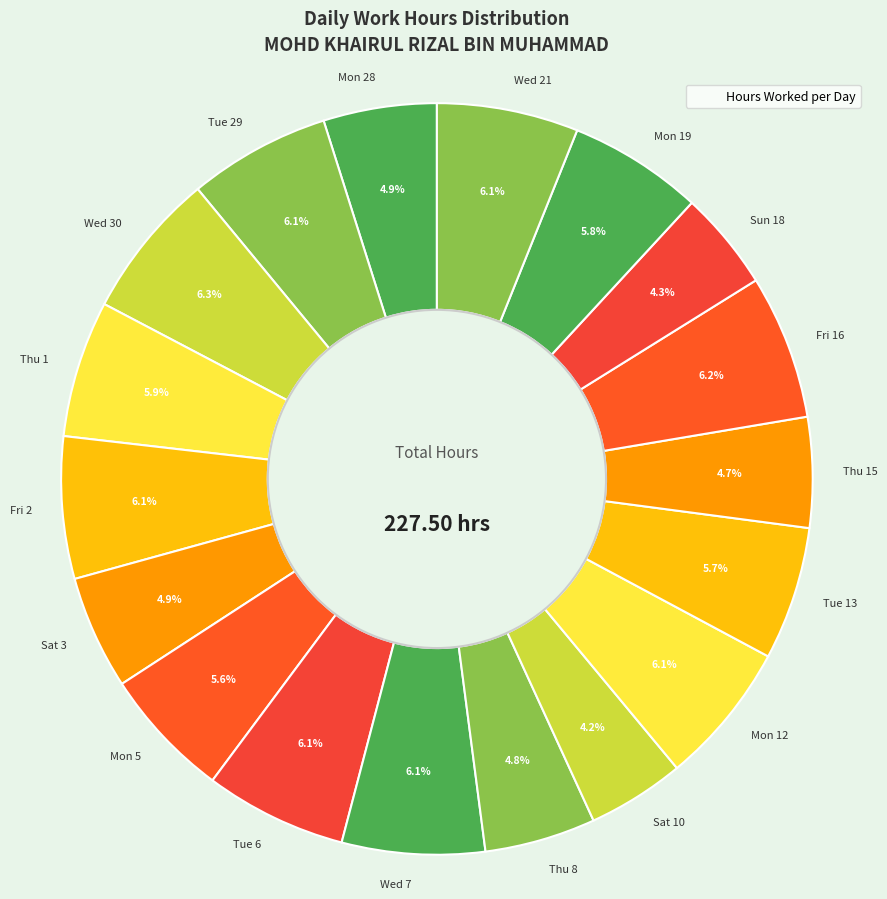

To the nearest percent, what percentage of the pie is Sat 10?

4%